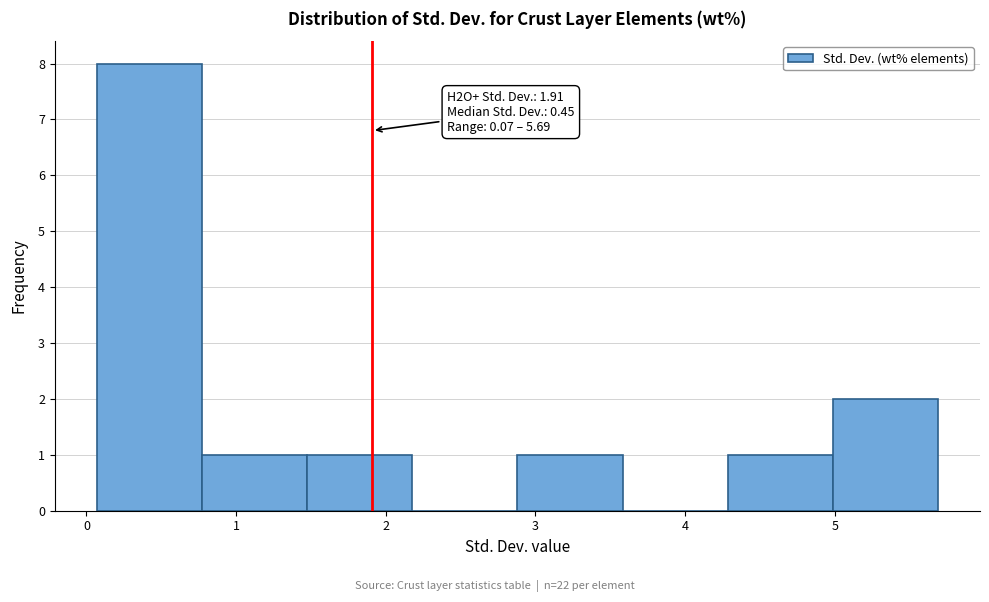

Over which range of the x-axis is the bar tallest?

0.1 to 0.8